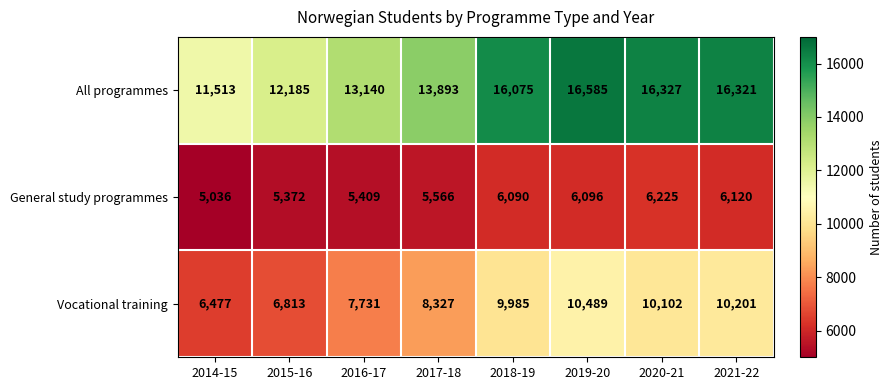

What is the spread (max minus min) of values at 2016-17?

7731